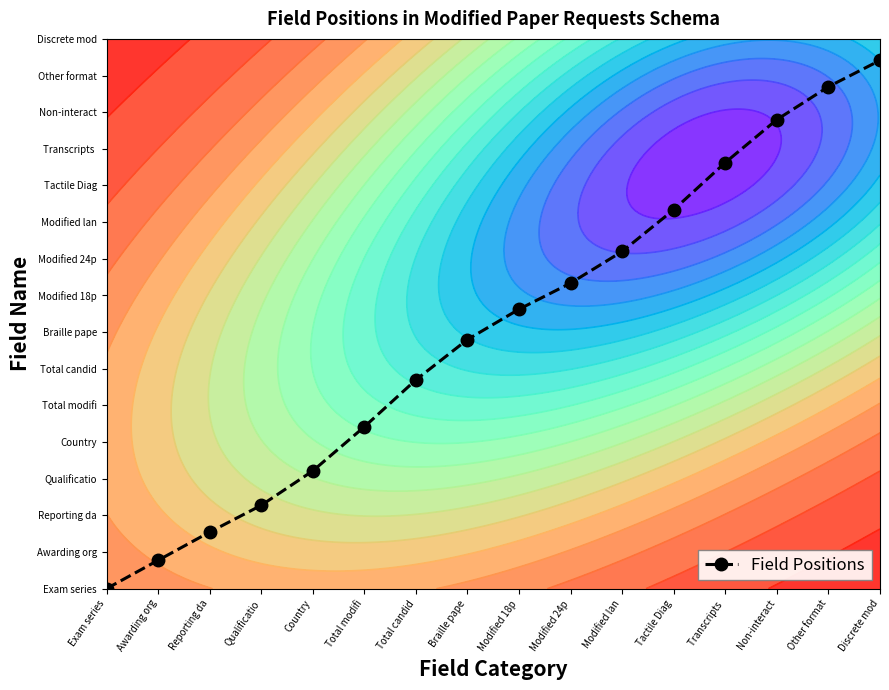

How many data points does each series have?

16